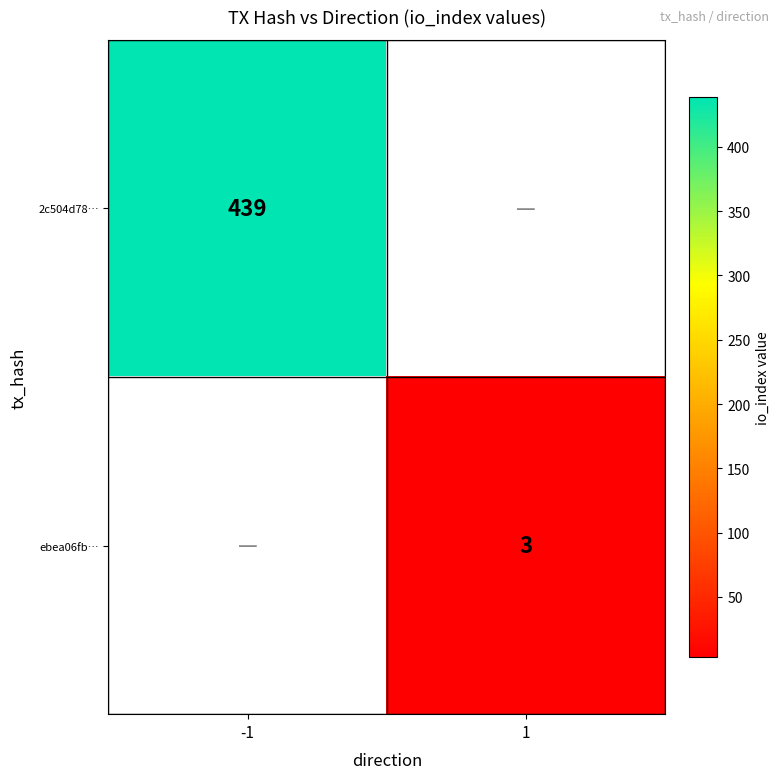

Is it true that 2c504d78… equals 439 at -1?

True